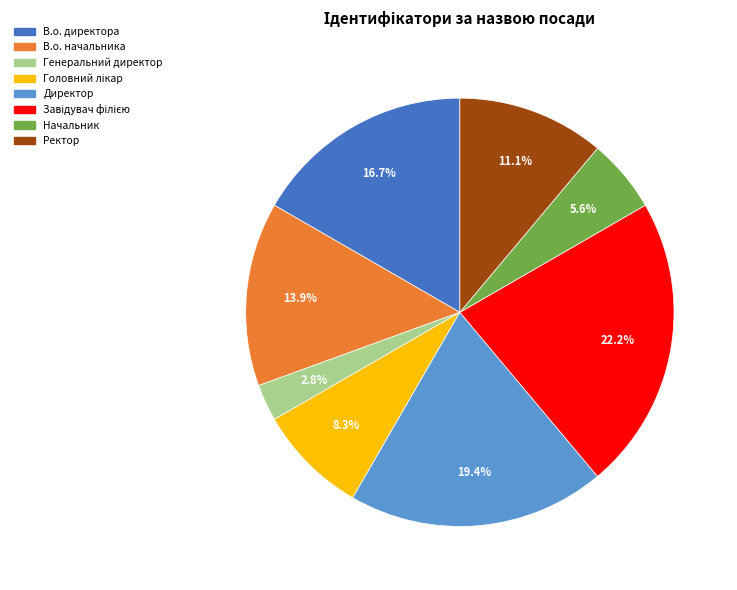

What percentage do Ректор and В.о. начальника together represent?

25.0%